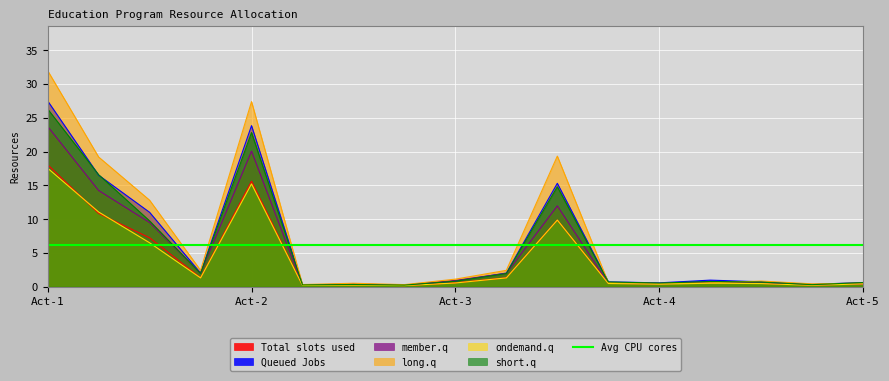

Which category has the highest value in the short.q series?

Act-1